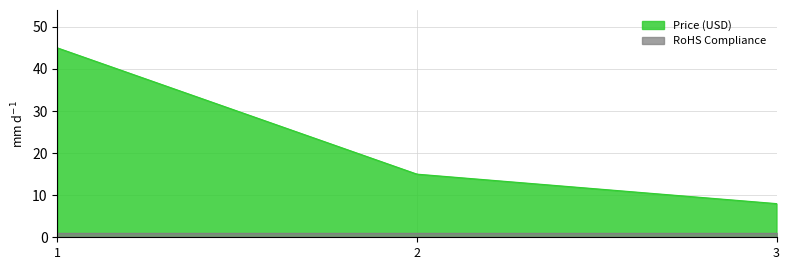

Between Raspberry Pi 4 Model B (2 GB) and Raspberry Pi Zero W, which series saw the biggest shift?

Price (USD)